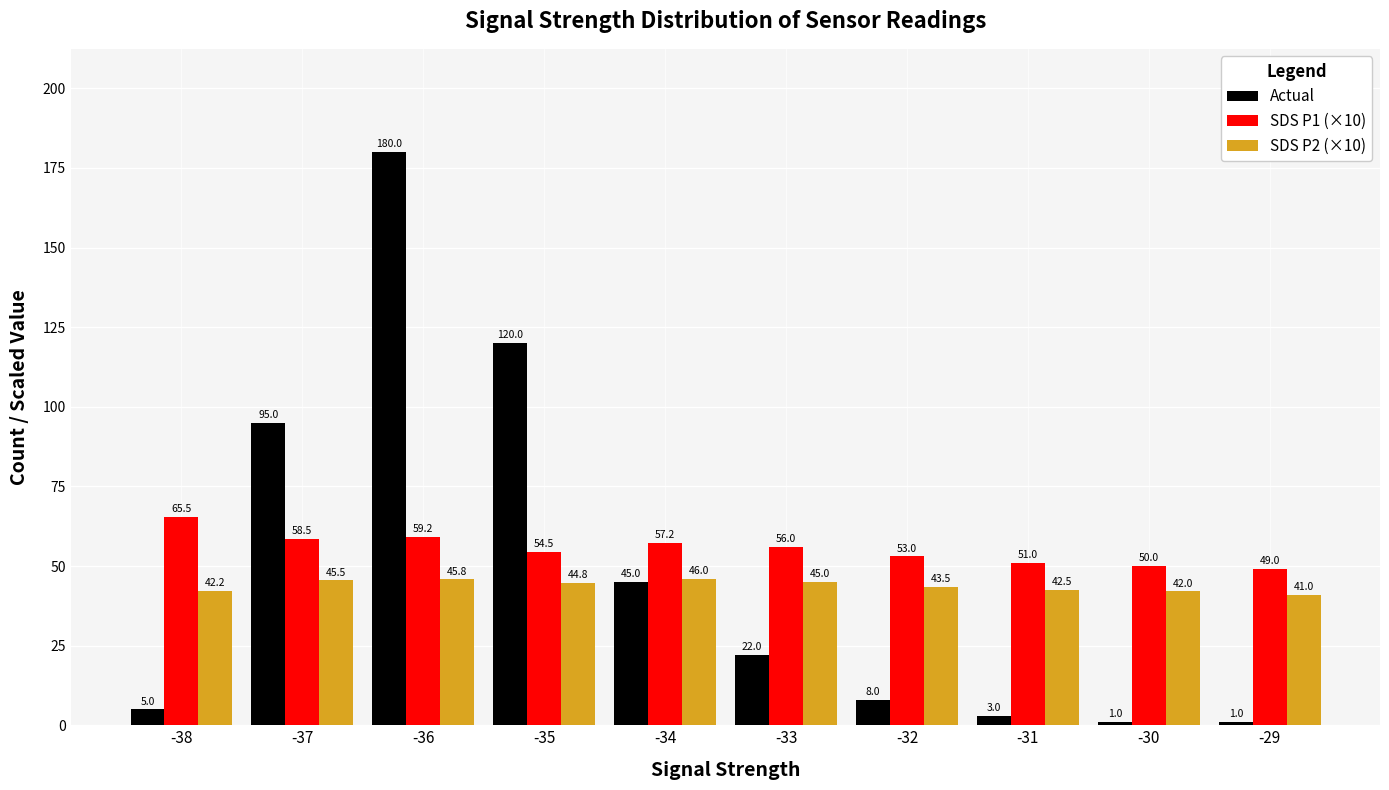

What is the smallest value displayed?

1.0